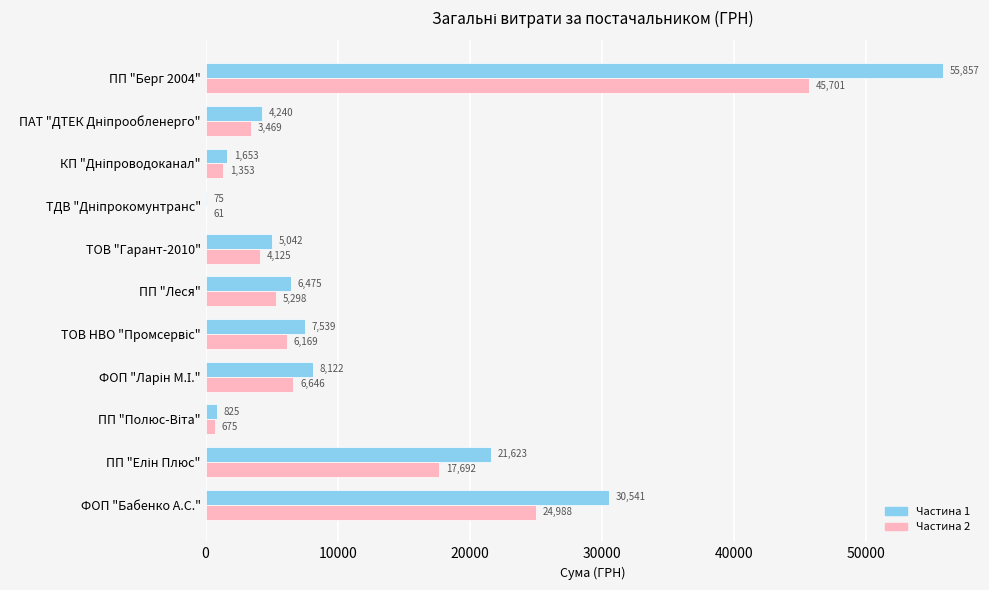

At which category is the sum across all series the highest?

ПП "Берг 2004"